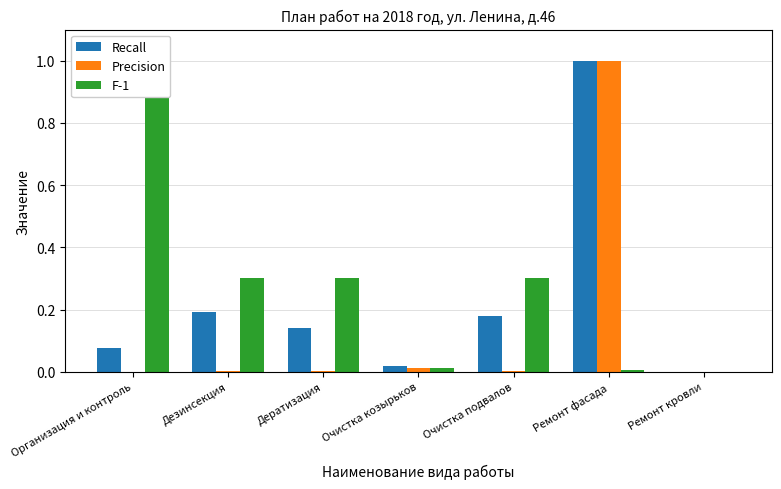

Which has a higher value, Дератизация or Дезинсекция?

Дезинсекция